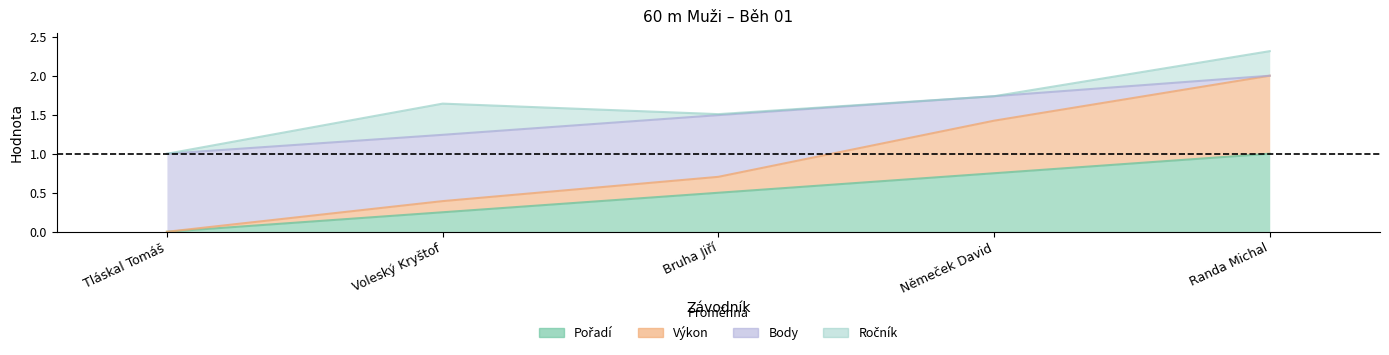

True or false: Výkon and Pořadí intersect in this chart.

False